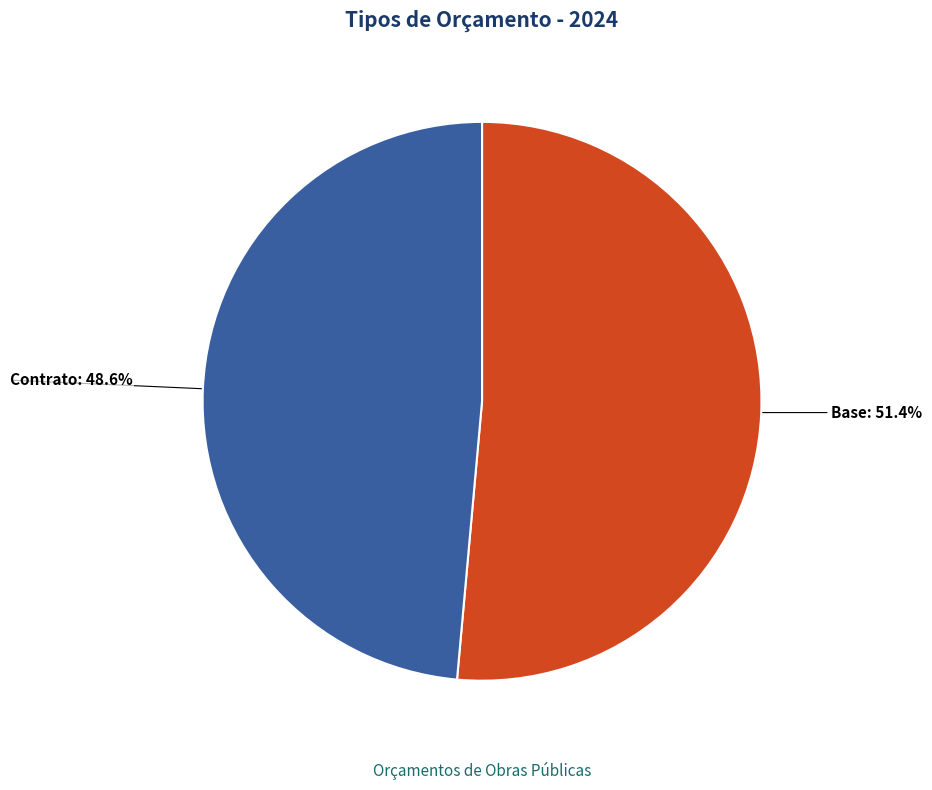

Rank the categories by value from lowest to highest.

Contrato, Base